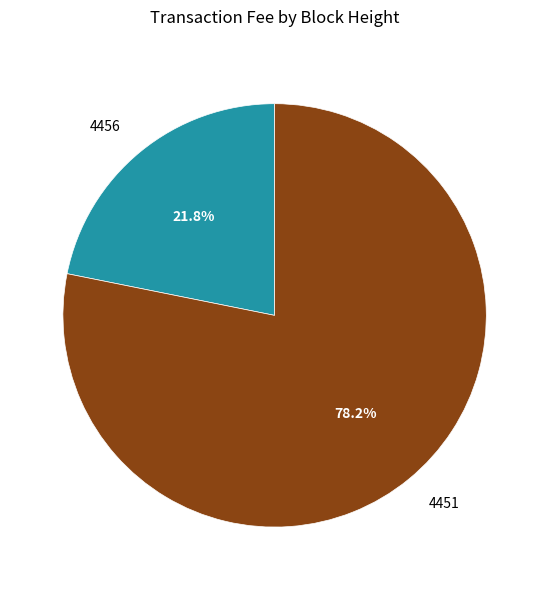

Is there a majority slice in this chart?

Yes